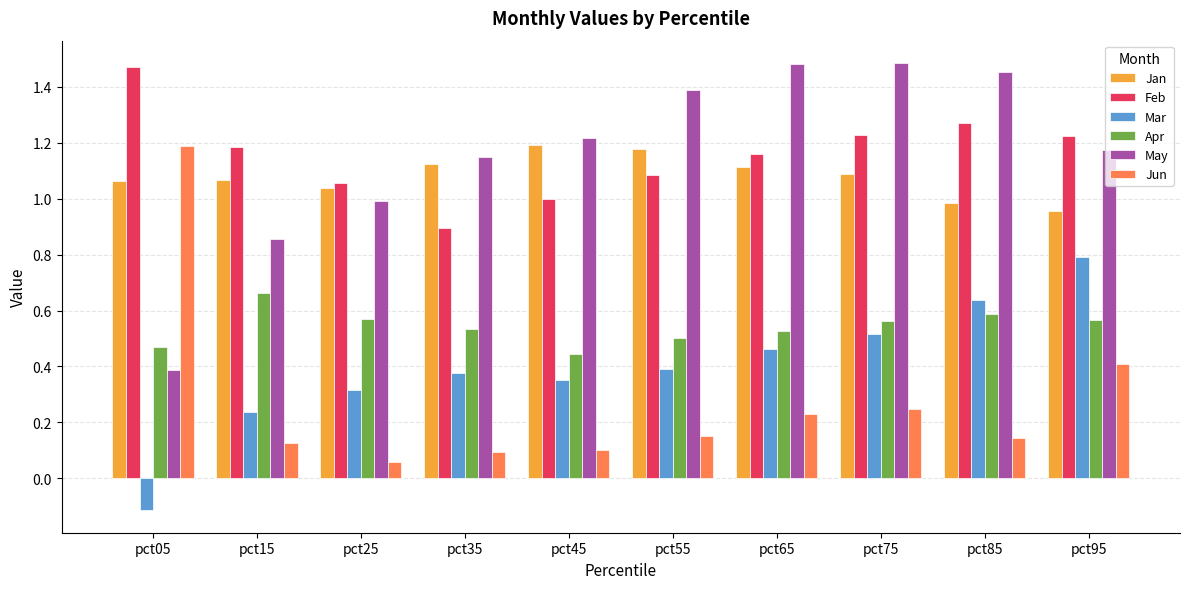

What is the sum of the May values at pct45 and pct65?

2.7